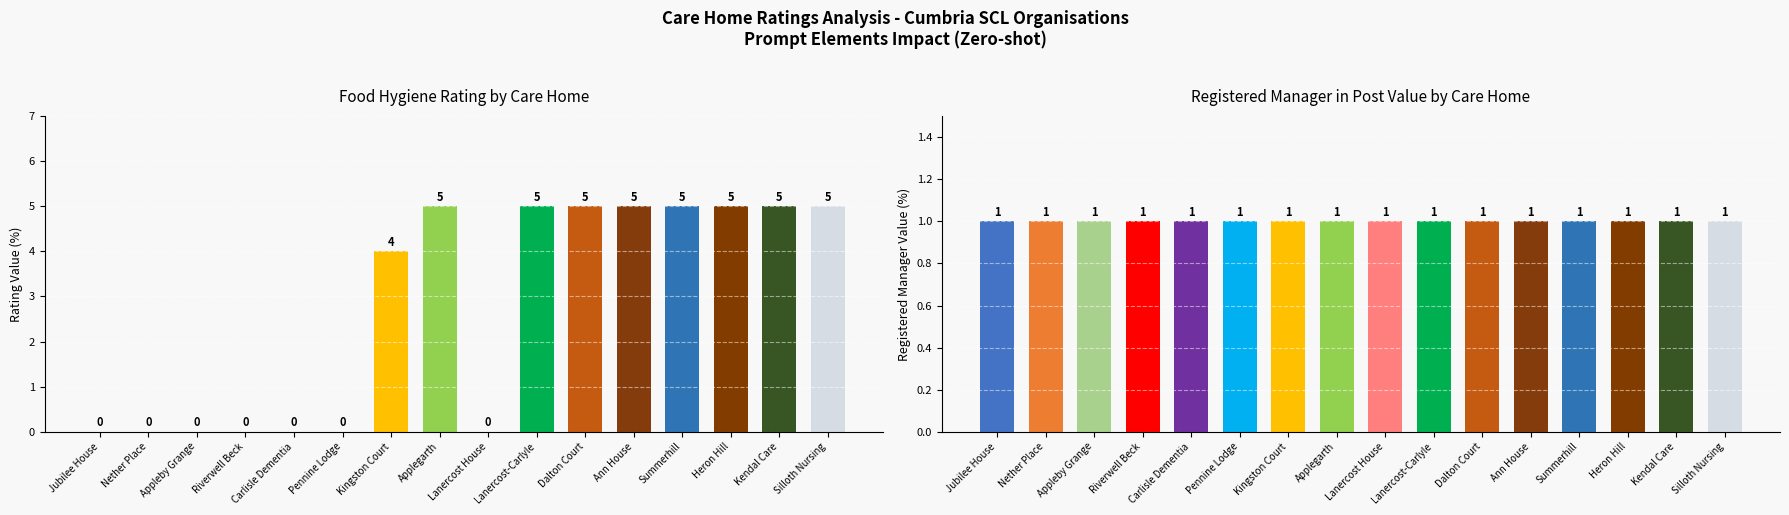

How many bars are there in each group?

2